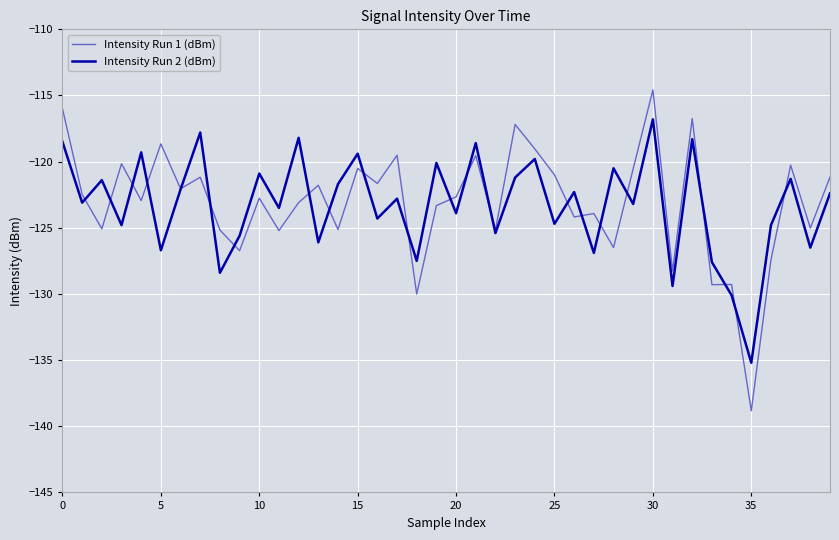

True or false: Intensity Run 2 (dBm) and Intensity Run 1 (dBm) cross at least once.

True